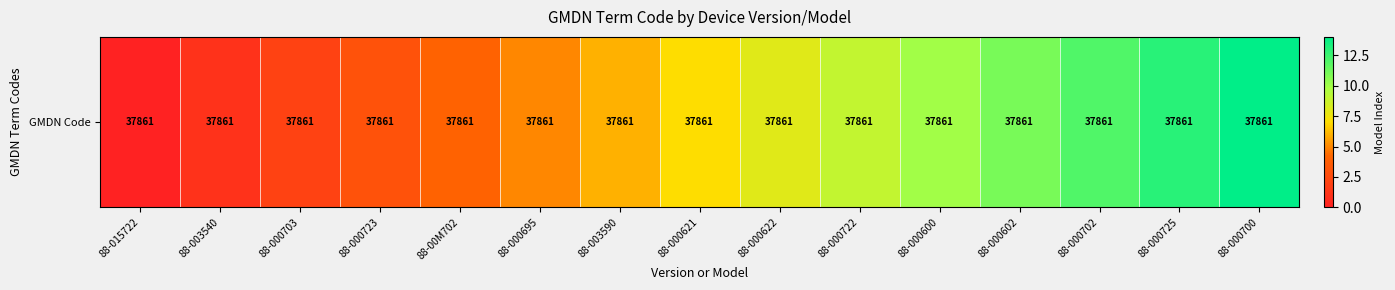

The chart shows a value of 3 at 88-003590. True or false?

False